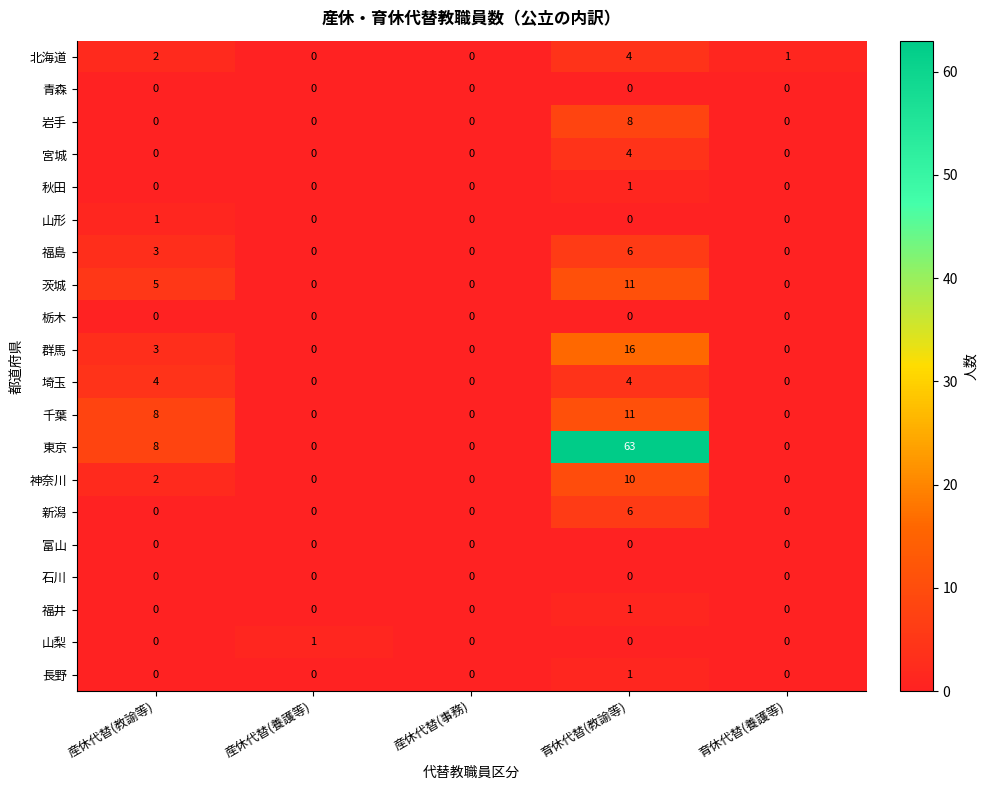

Which category has the highest value in the 山形 series?

産休代替(教諭等)